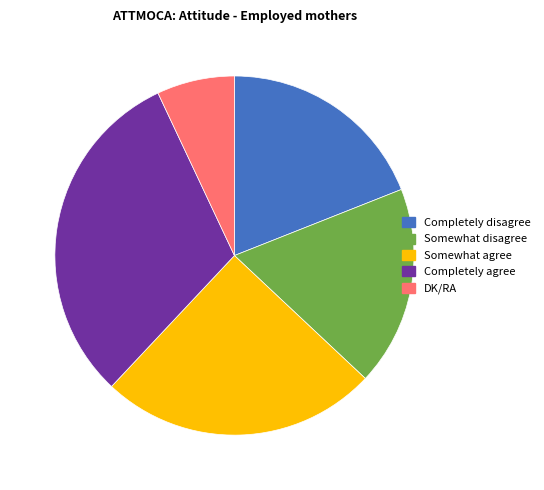

Rank the categories by value from highest to lowest.

Completely agree, Somewhat agree, Completely disagree, Somewhat disagree, DK/RA